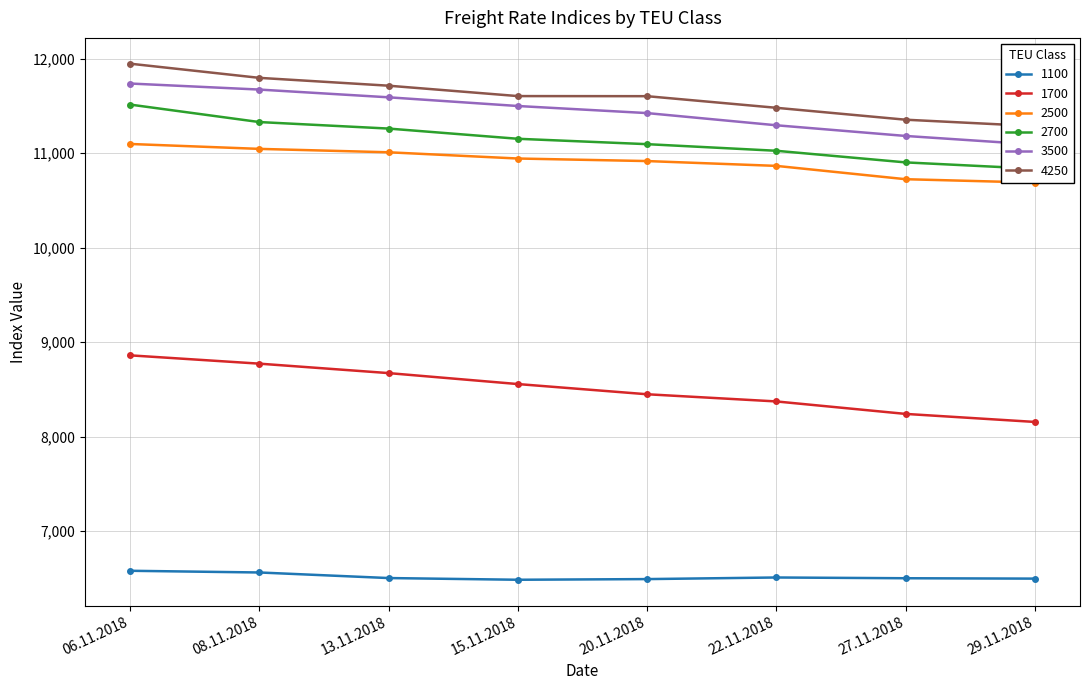

How many data points in 1700 are above 8556?

3